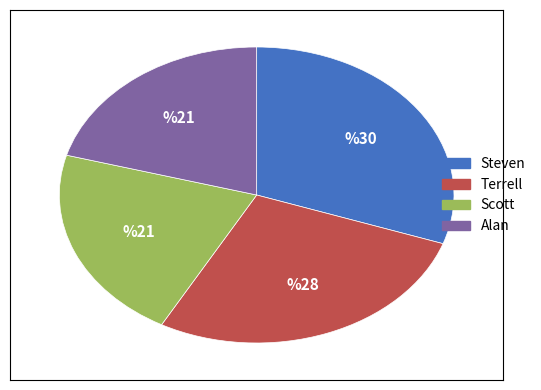

Between Terrell and Steven, which is larger?

Steven